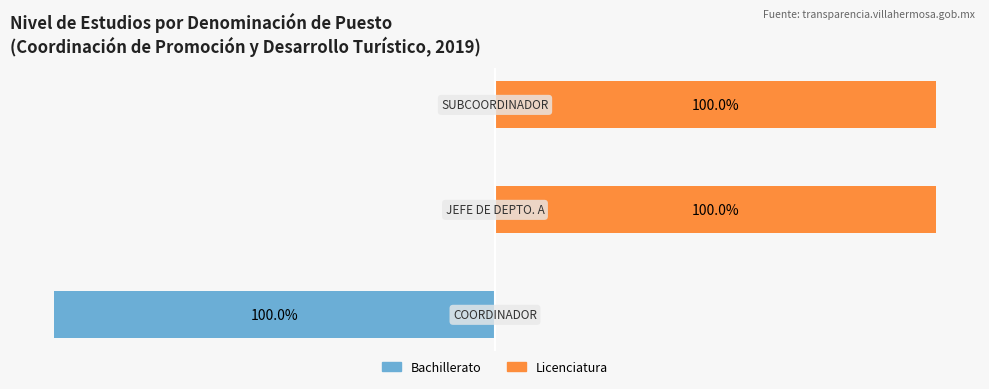

Reading right to left, transcribe all the data shown in this chart.

Bachillerato: −75=0	−100=0	−125=-100
Licenciatura: −75=100	−100=100	−125=0